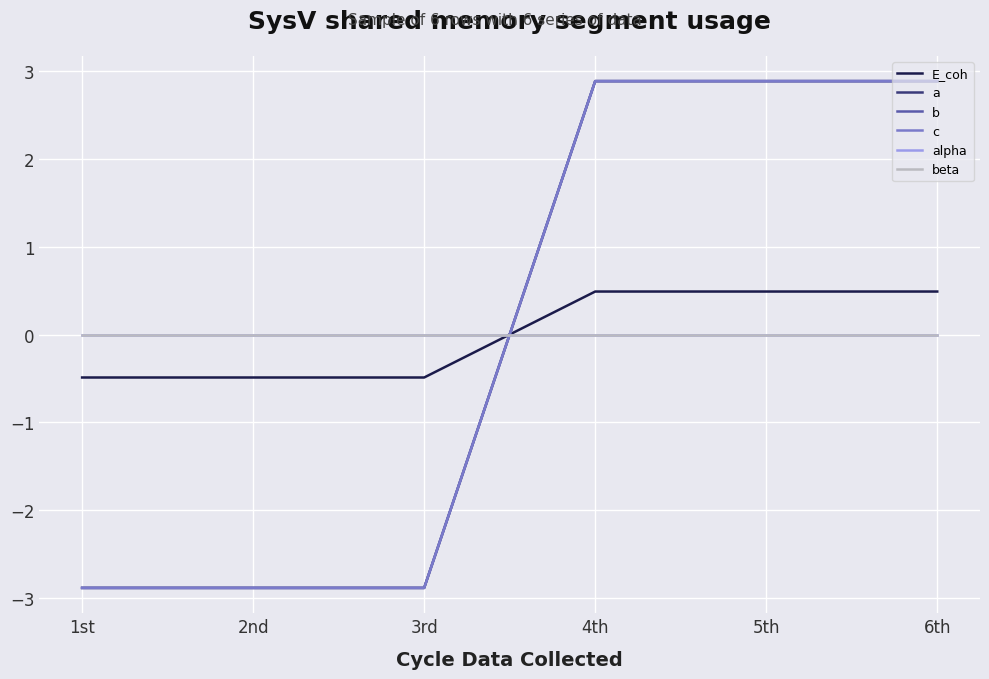

Which series has the widest spread of values?

a